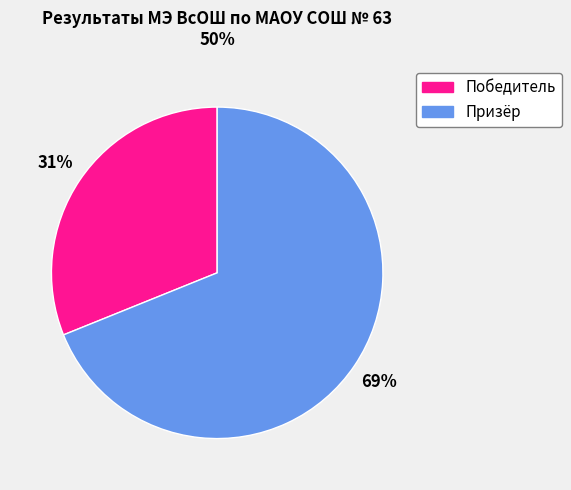

The Призёр slice represents 69% of the pie. True or false?

True